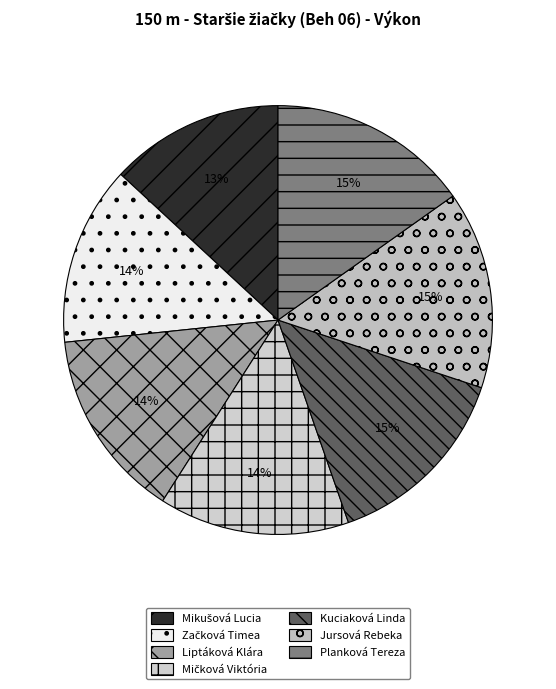

Between Mikušová Lucia and Mičková Viktória, which is larger?

Mičková Viktória